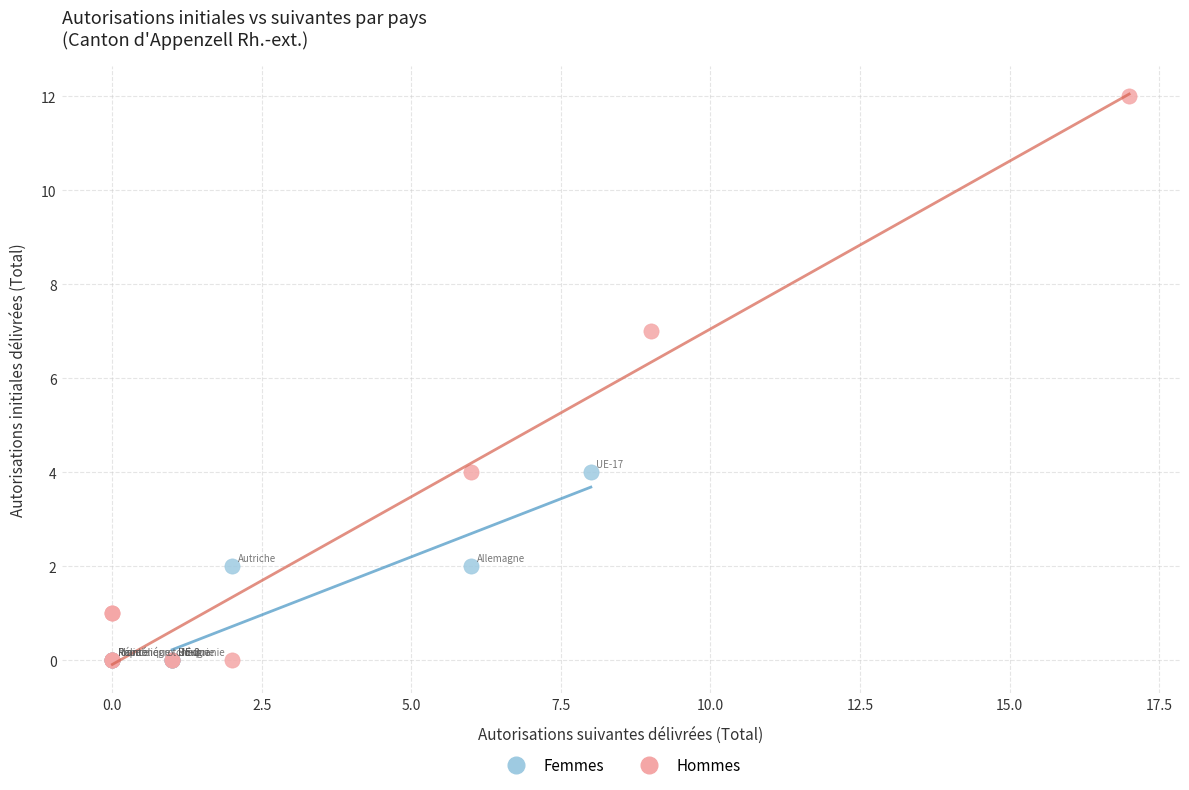

Which series has the widest spread of Y values?

Hommes